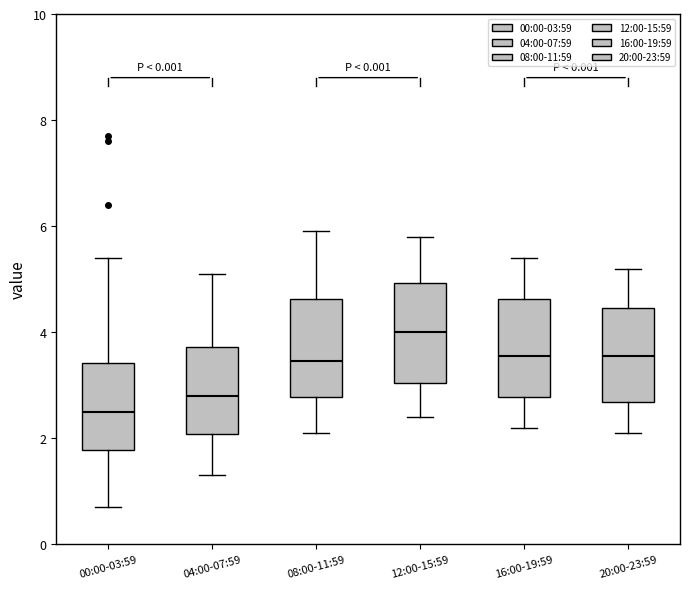

Reading left to right, read every box against the y-axis: the position of its median line, the range the box covers, and the ends of its whiskers. The values are not printed on the chart, so give them approximately, as read against the axis.

00:00-03:59: median 2.6, box 1.8 to 3.4, whiskers 0.8 to 5.4
04:00-07:59: median 2.8, box 2.0 to 3.8, whiskers 1.4 to 5.2
08:00-11:59: median 3.4, box 2.8 to 4.6, whiskers 2.2 to 6.0
12:00-15:59: median 4.0, box 3.0 to 5.0, whiskers 2.4 to 5.8
16:00-19:59: median 3.6, box 2.8 to 4.6, whiskers 2.2 to 5.4
20:00-23:59: median 3.6, box 2.6 to 4.4, whiskers 2.2 to 5.2